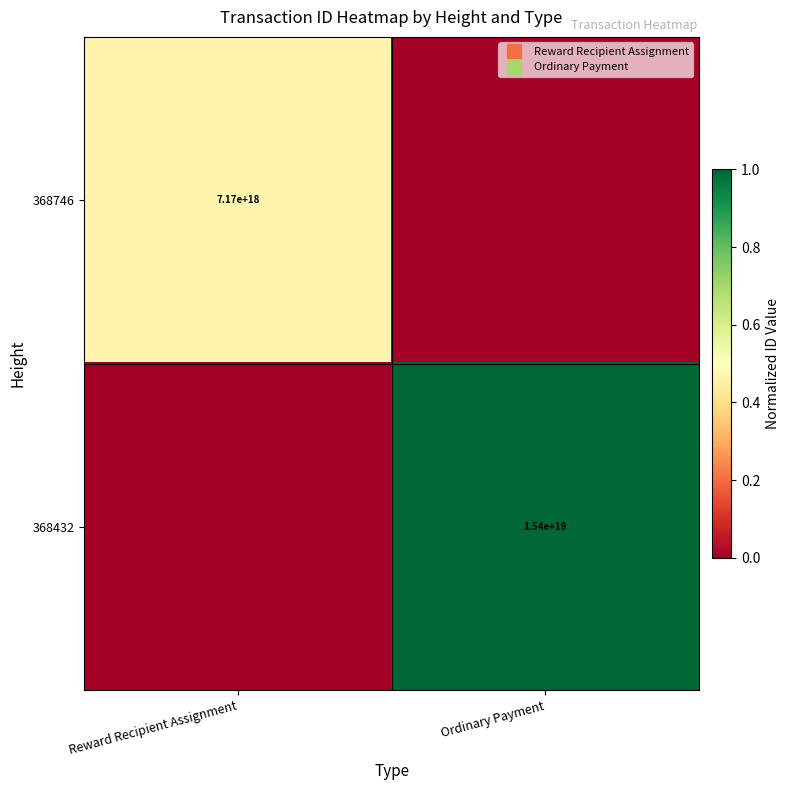

What is the difference between the maximum and minimum values in the 368432 series?

1.0